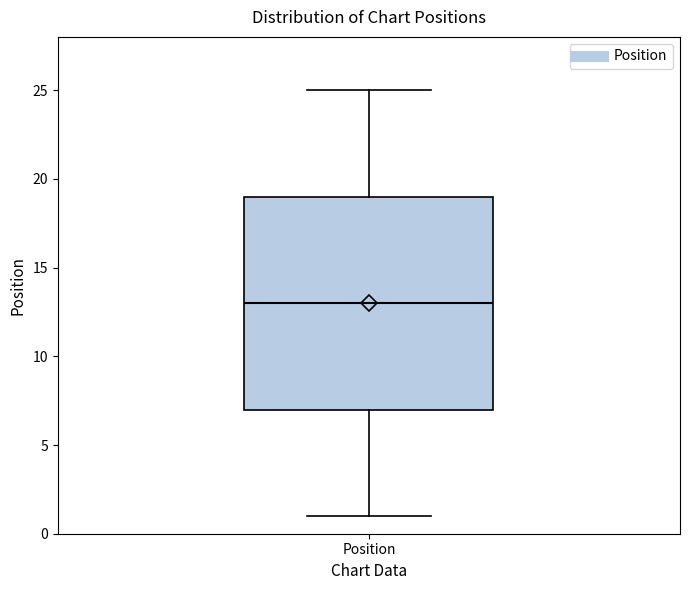

Where does the median line of the box for Position sit on the y-axis? The values are not printed on the chart, so give them approximately, as read against the axis.

13